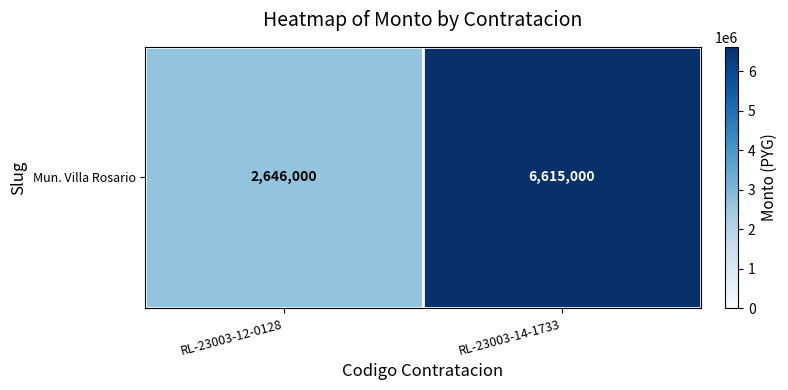

List the labels in order of value, smallest first.

RL-23003-12-0128, RL-23003-14-1733